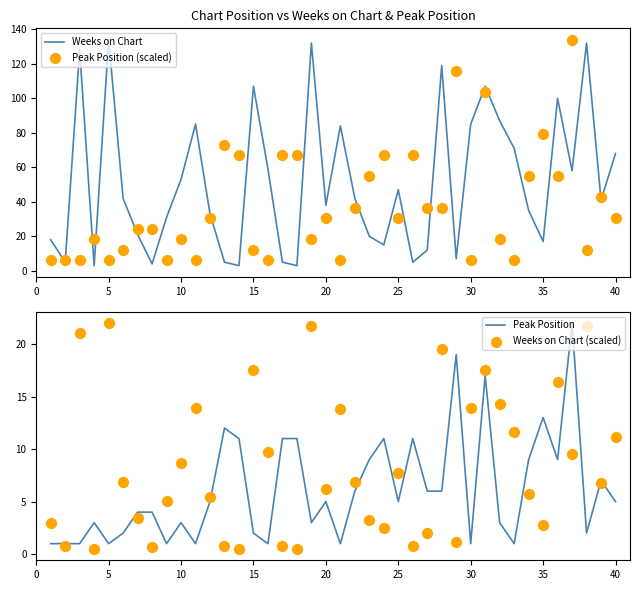

Which series contains the lowest Y value?

Weeks on Chart (scaled)